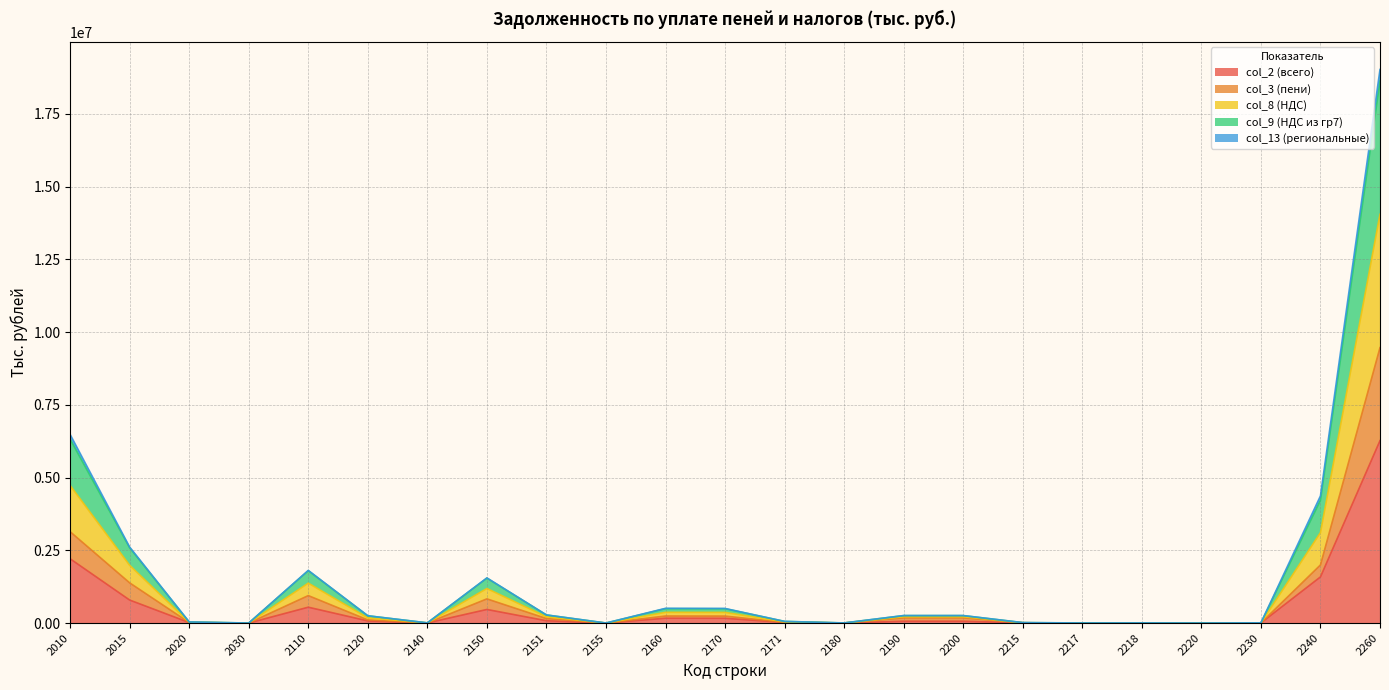

What is the value of the col_2 (всего) point at the 14th from the left?

2531